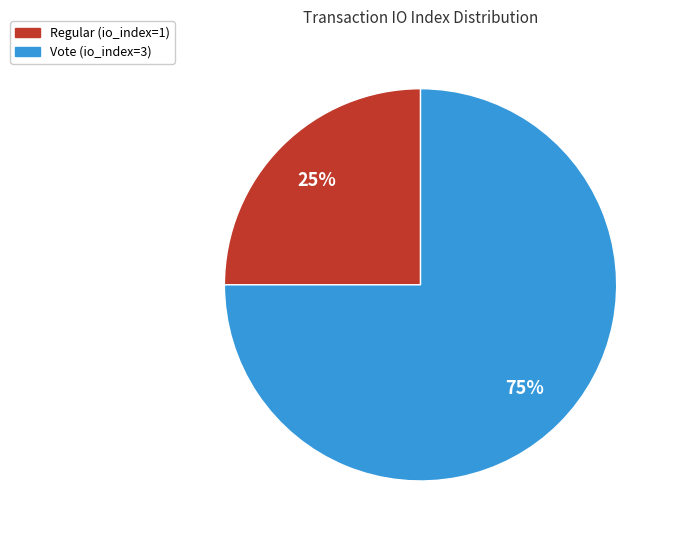

How many segments does this pie chart have?

2